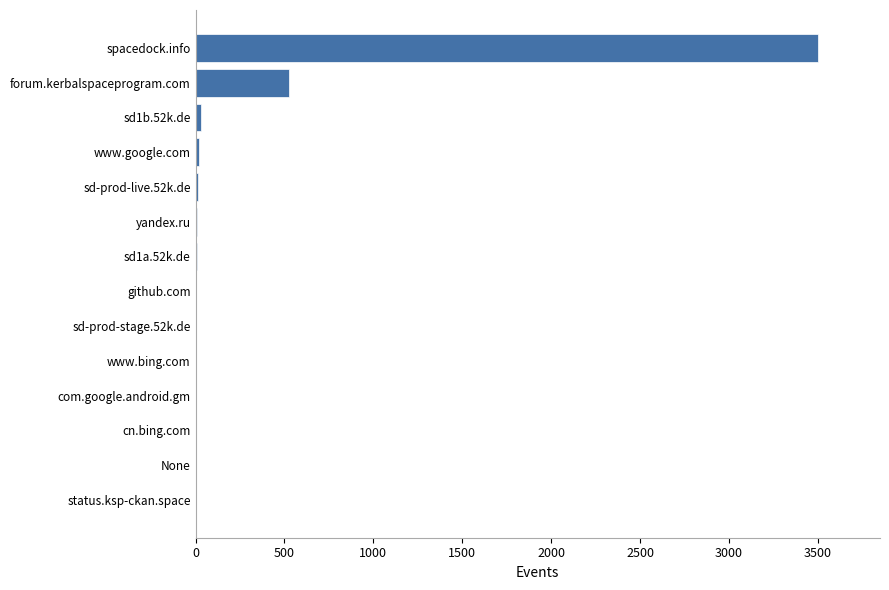

At which label is the value closest to 1750?

forum.kerbalspaceprogram.com